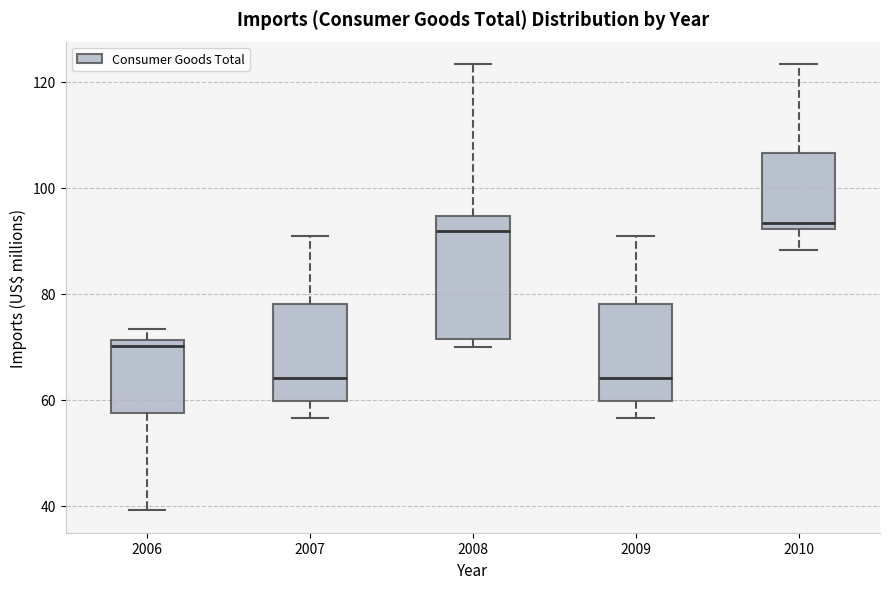

Reading left to right, read every box against the y-axis: the position of its median line, the range the box covers, and the ends of its whiskers. The values are not printed on the chart, so give them approximately, as read against the axis.

2006: median 70, box 58 to 72, whiskers 40 to 74
2007: median 64, box 60 to 78, whiskers 56 to 90
2008: median 92, box 72 to 94, whiskers 70 to 124
2009: median 64, box 60 to 78, whiskers 56 to 90
2010: median 94, box 92 to 106, whiskers 88 to 124